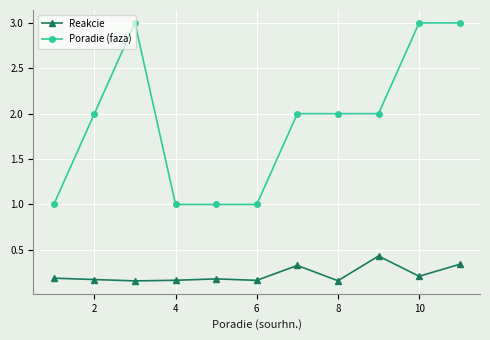

What is the lowest value of the Poradie (faza) series?

1.0